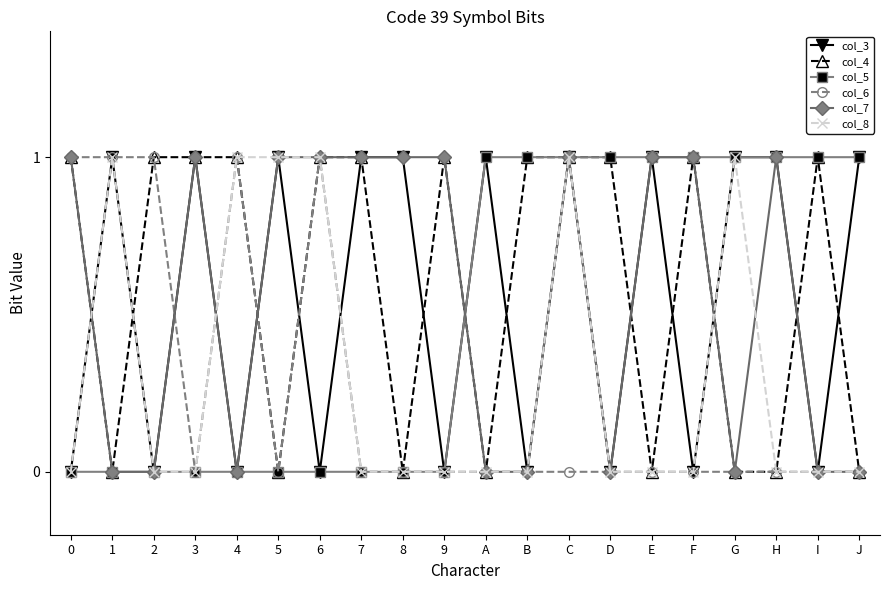

What is the label of the 8th point from the right?

C